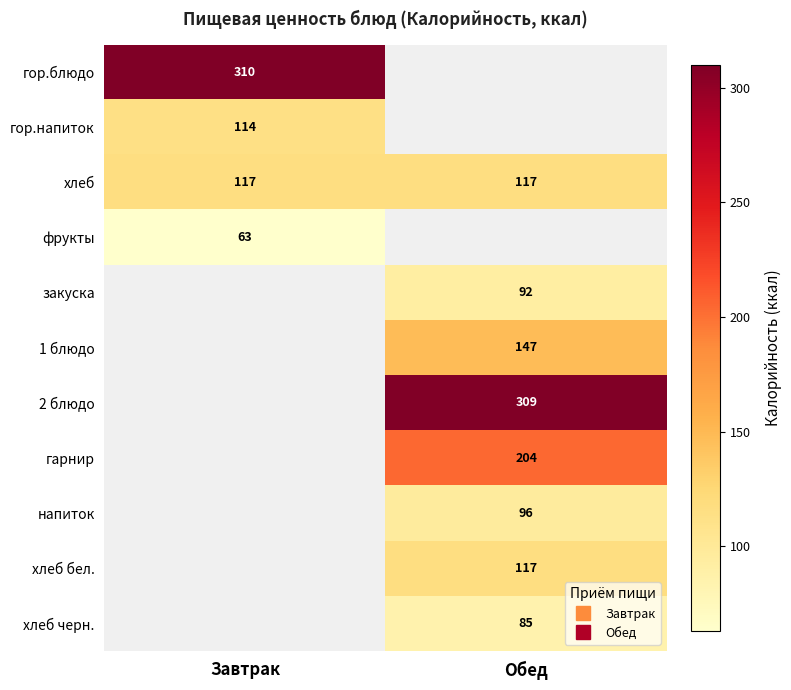

Rank the categories by гор.напиток value from lowest to highest.

Обед, Завтрак